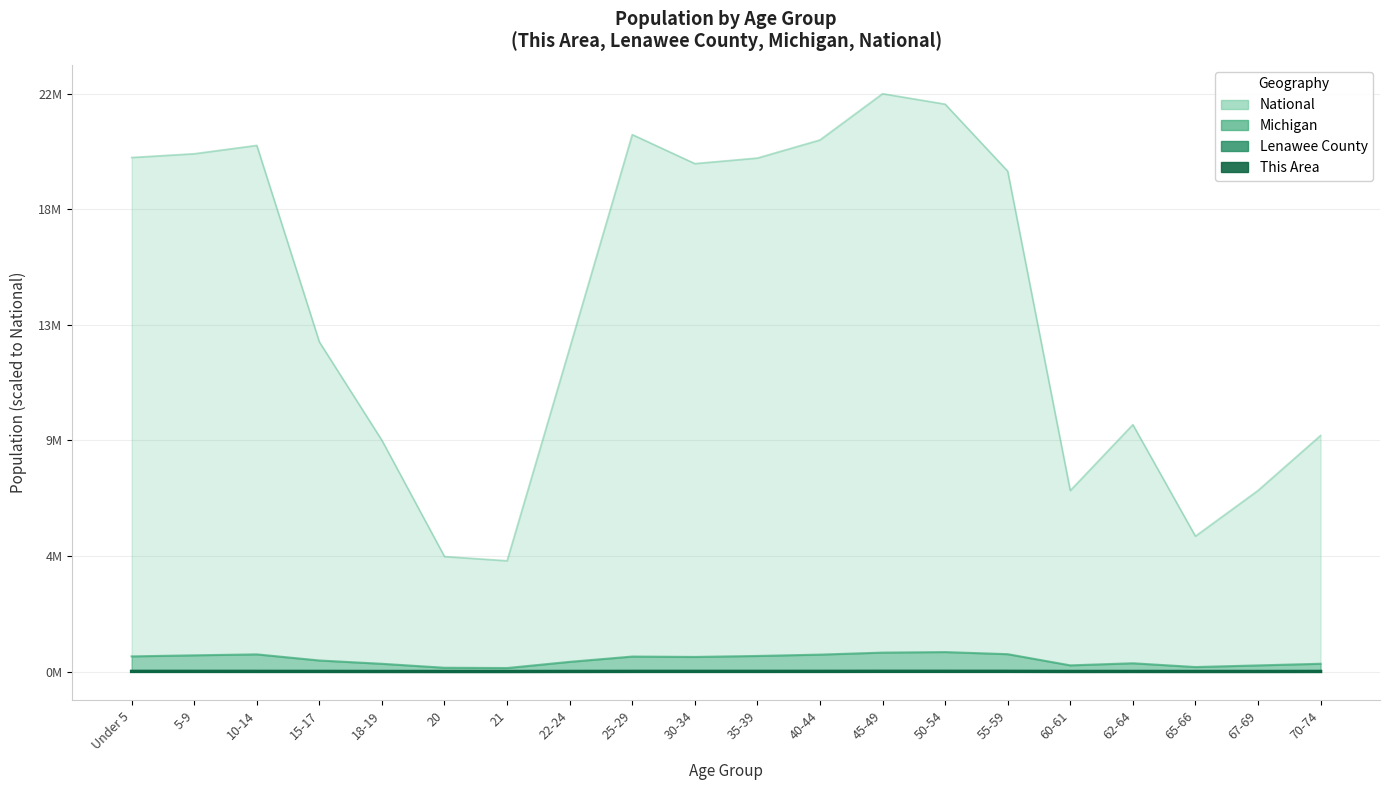

At 20, list the series in order from smallest to largest.

This Area, Lenawee County, Michigan, National